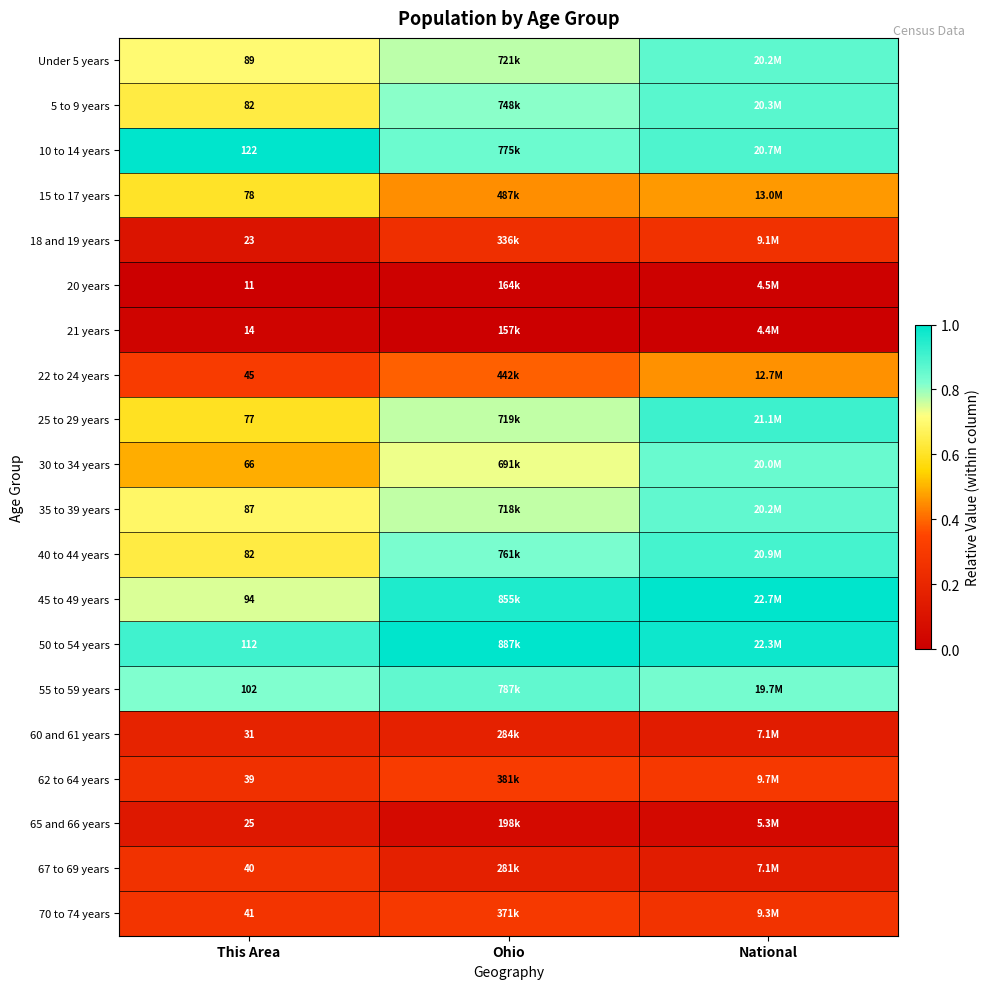

Is the value of 30 to 34 years at This Area greater than the value of 67 to 69 years at This Area?

Yes